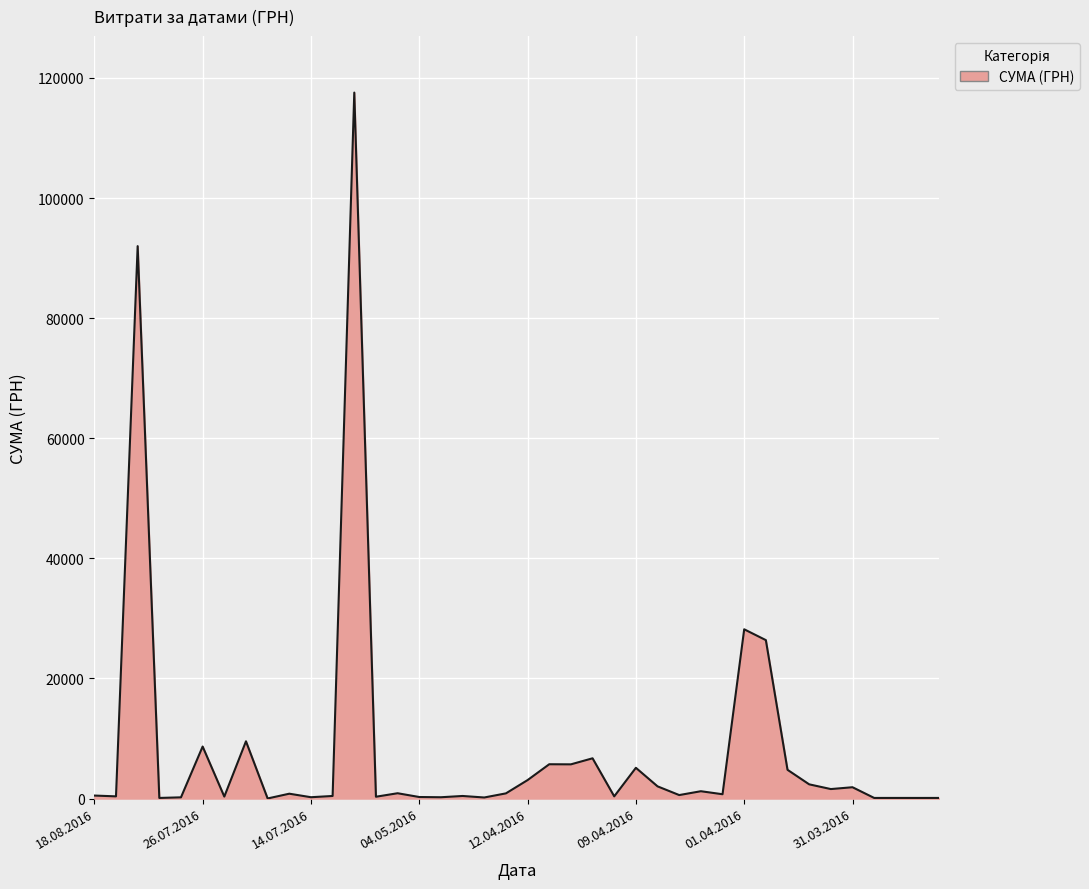

What is the greatest value displayed?

117568.8